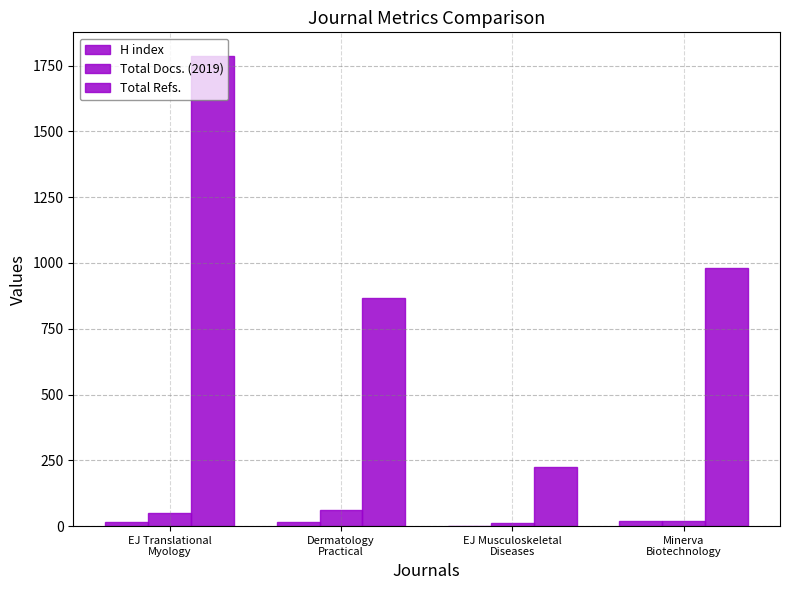

How many groups of bars are there?

4